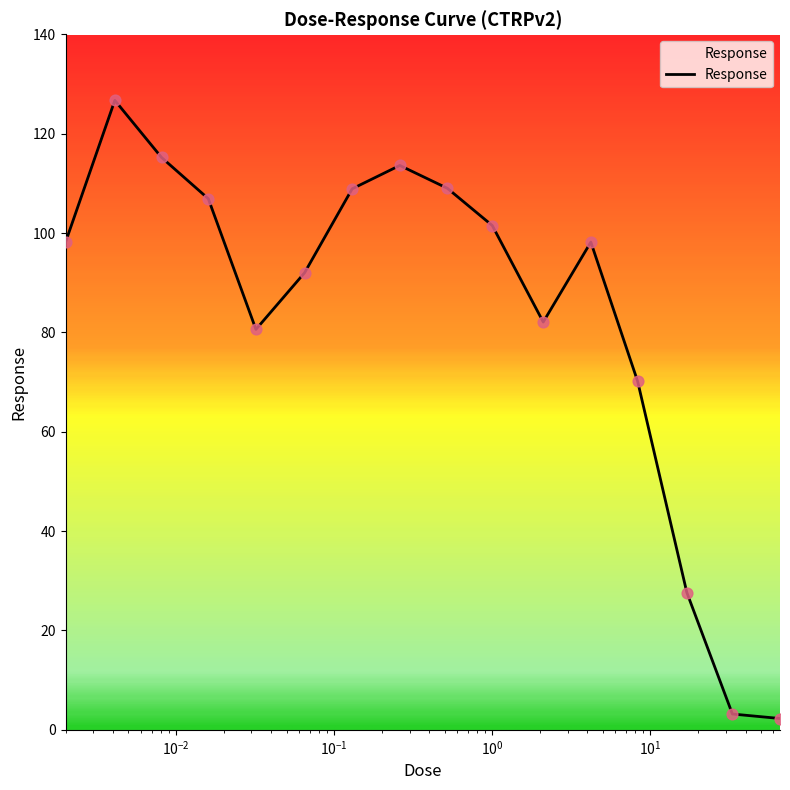

What is the greatest value displayed?

126.7